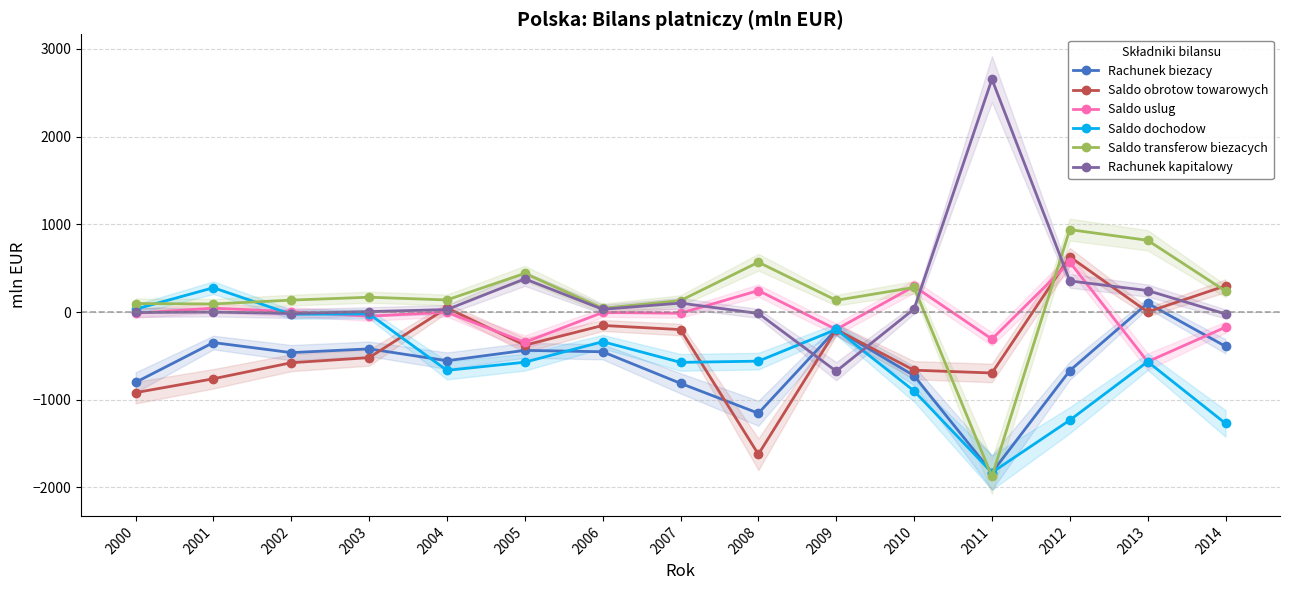

Reading left to right, transcribe all the data shown in this chart.

Rachunek biezacy: -802	-348	-463	-420	-555	-437	-453	-813	-1154	-198	-726	-1830	-668	100	-391
Saldo obrotow towarowych: -919	-761	-578	-520	47	-378	-153	-200	-1622	-200	-663	-695	630	1	299
Saldo uslug: -13	44	4	-47	-2	-345	-5	-14	245	-198	293	-308	569	-566	-173
Saldo dochodow: 33	277	-25	-22	-665	-572	-338	-574	-560	-198	-900	-1830	-1233	-566	-1270
Saldo transferow biezacych: 97	92	136	169	138	441	43	131	568	134	281	-1875	940	818	239
Rachunek kapitalowy: -5	0	-17	5	28	378	31	102	-16	-675	35	2655	355	245	-22